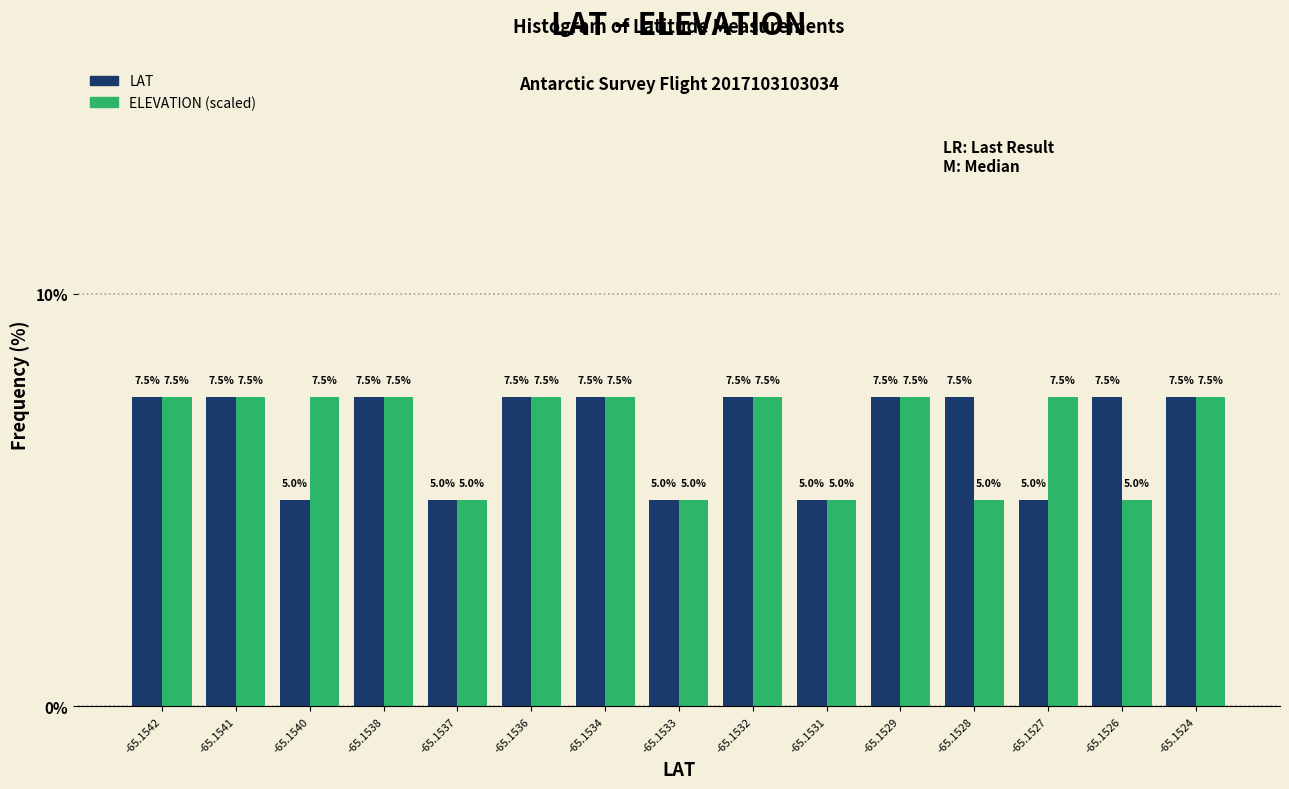

Reading right to left, list all the values displayed in this chart.

LAT: 7.5	7.5	5.0	7.5	7.5	5.0	7.5	5.0	7.5	7.5	5.0	7.5	5.0	7.5	7.5
ELEVATION (scaled): 7.5	5.0	7.5	5.0	7.5	5.0	7.5	5.0	7.5	7.5	5.0	7.5	7.5	7.5	7.5